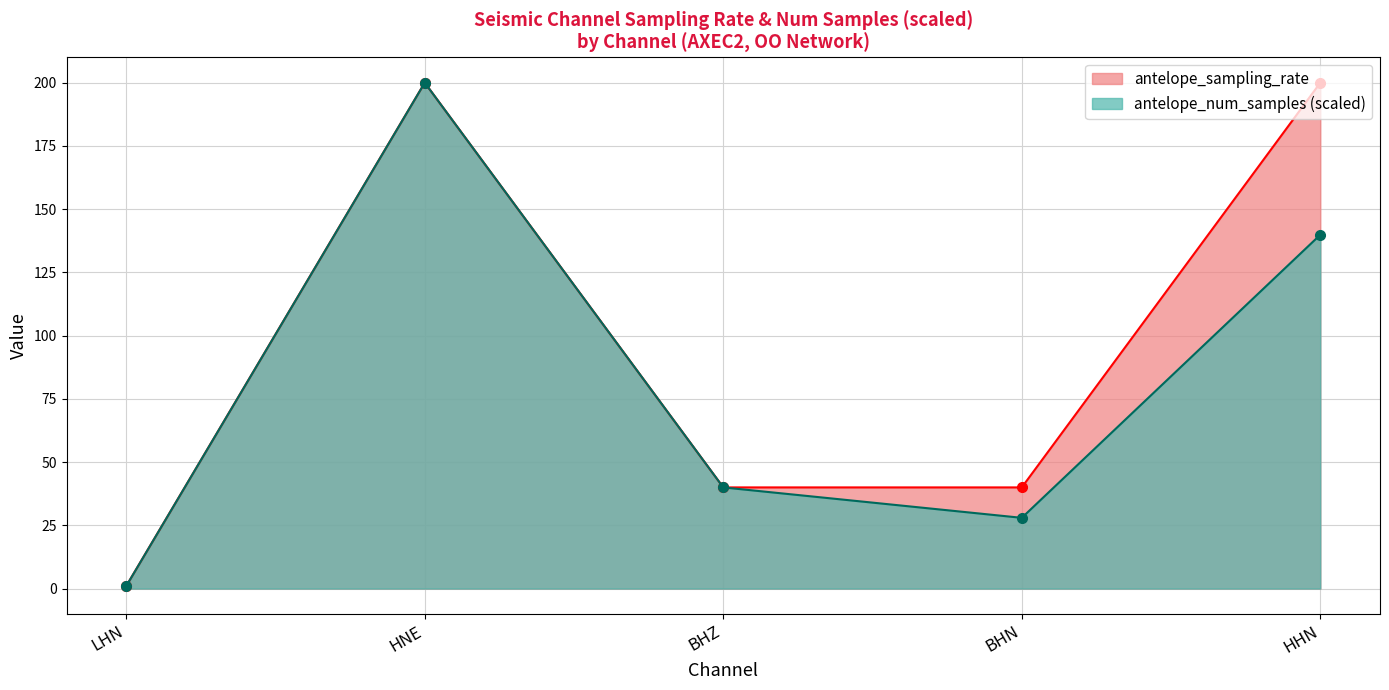

At HNE, list the series in order from smallest to largest.

antelope_sampling_rate, antelope_num_samples